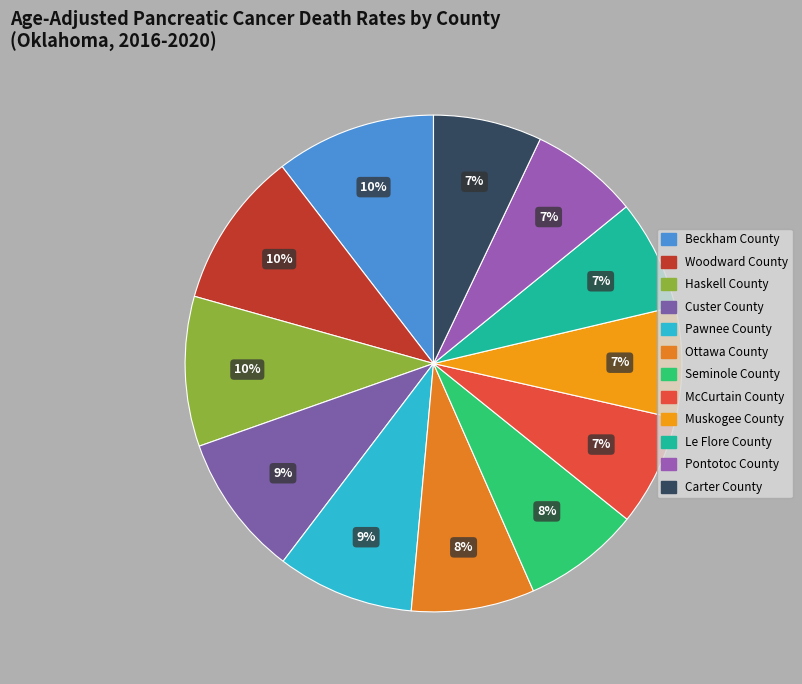

Does Woodward County account for over 50% of the chart?

No